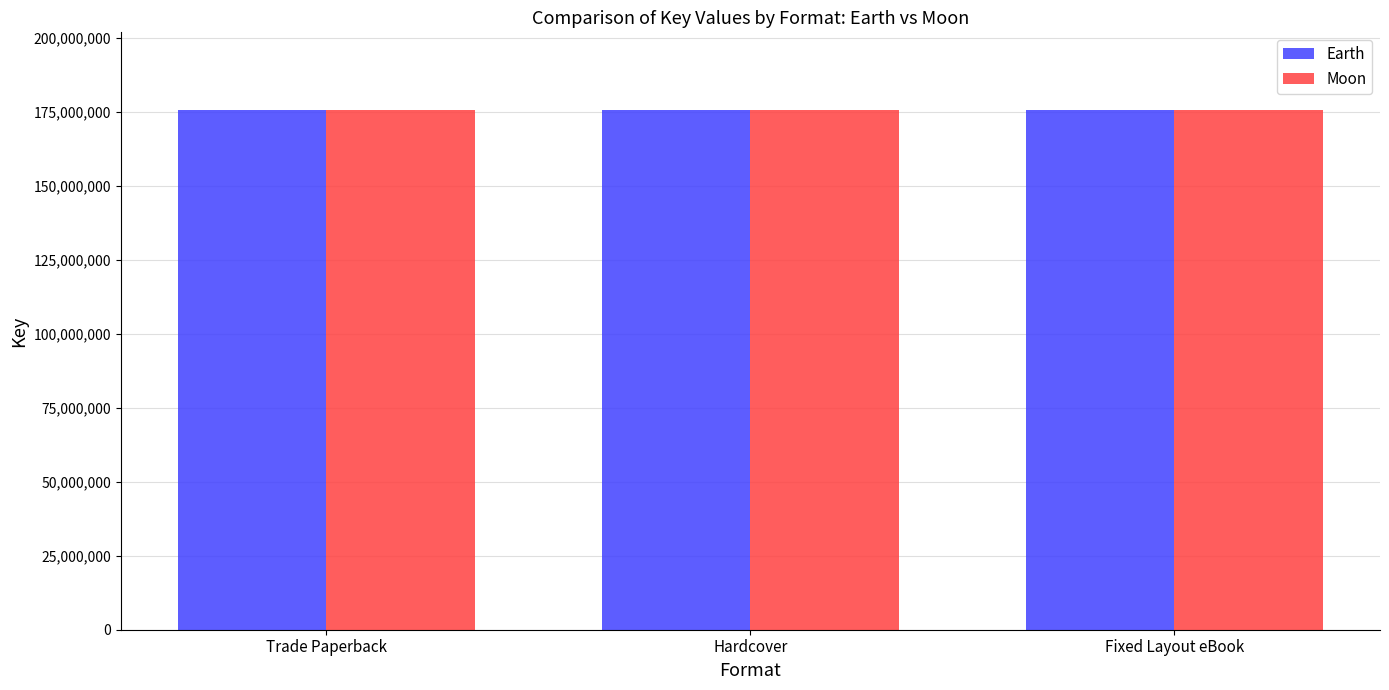

What is the total value across all series at Trade Paperback?

351065819